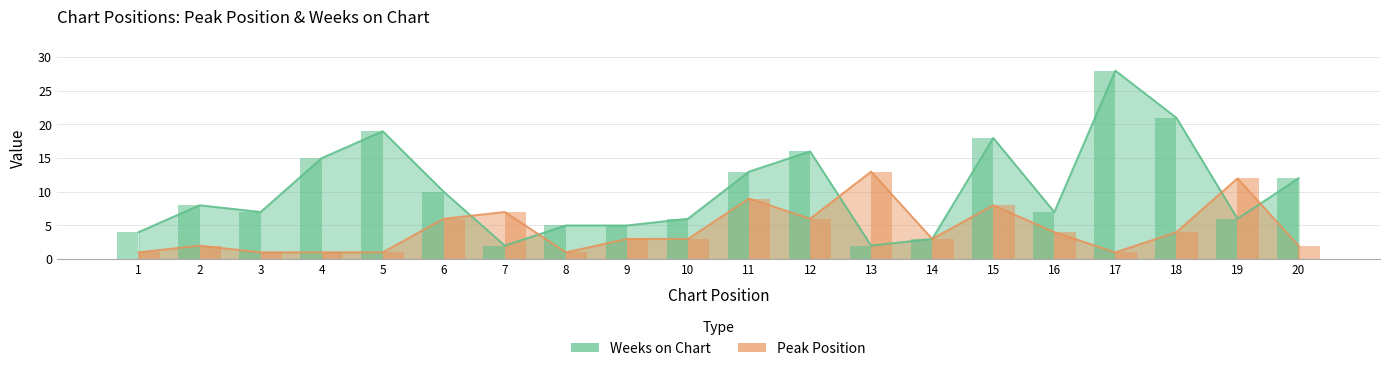

Which series has the largest total across all categories?

Weeks on Chart